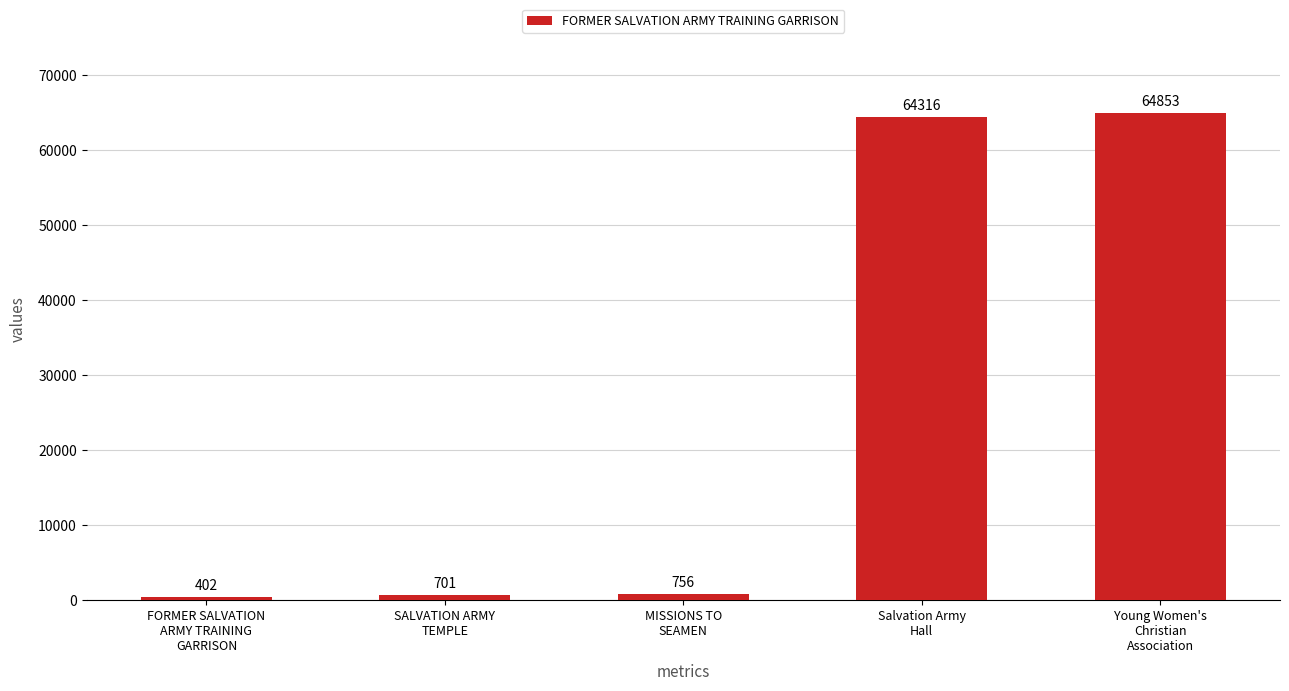

Does the chart contain any negative values?

No